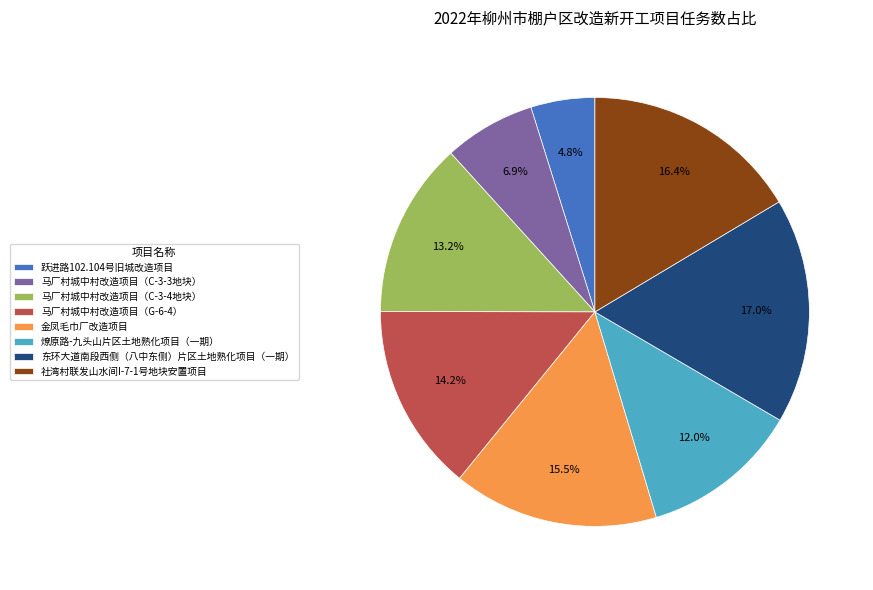

Is it true that 马厂村城中村改造项目（C-3-4地块） is 13% of the pie?

True